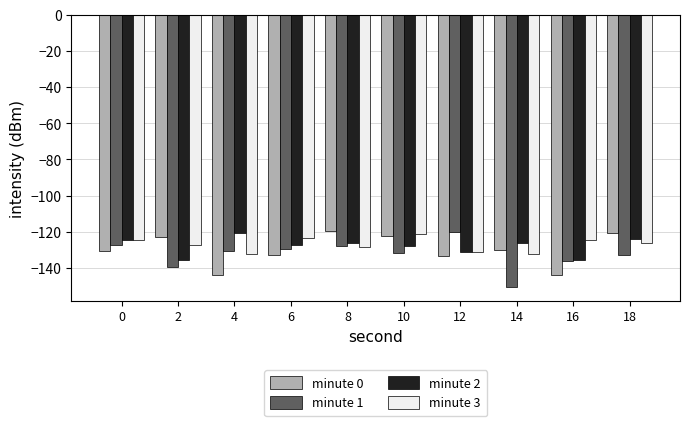

Is it true that minute 2 equals -36.3 at 10?

False